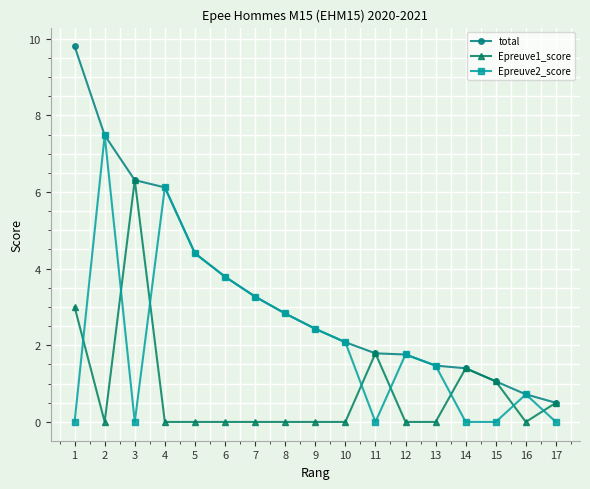

What is the difference between the highest and lowest values at 4?

6.1